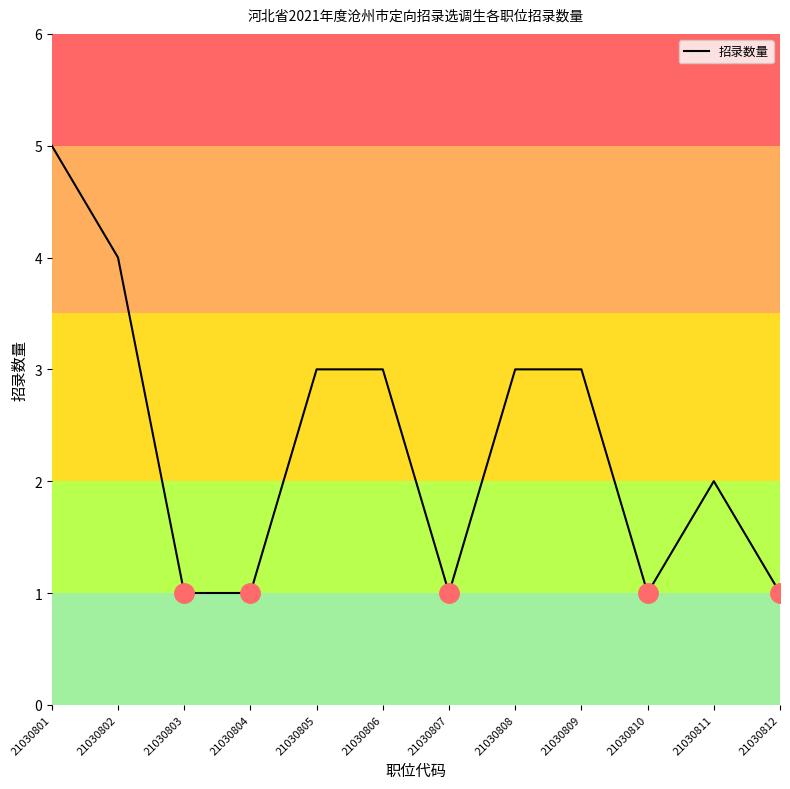

How many lines are shown in the chart?

1